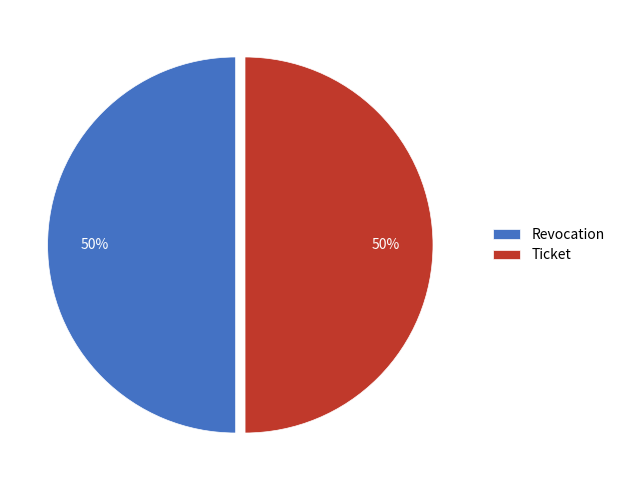

What is the ratio of the value at Revocation to the value at Ticket?

1.0